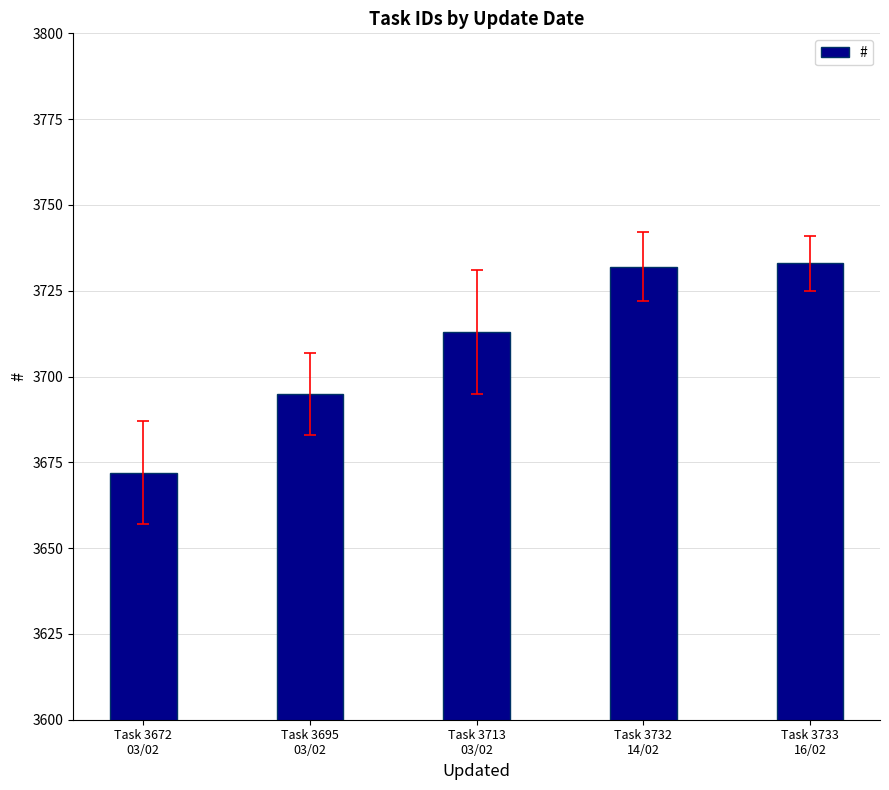

What is the value of the 1st bar from the left?

3672